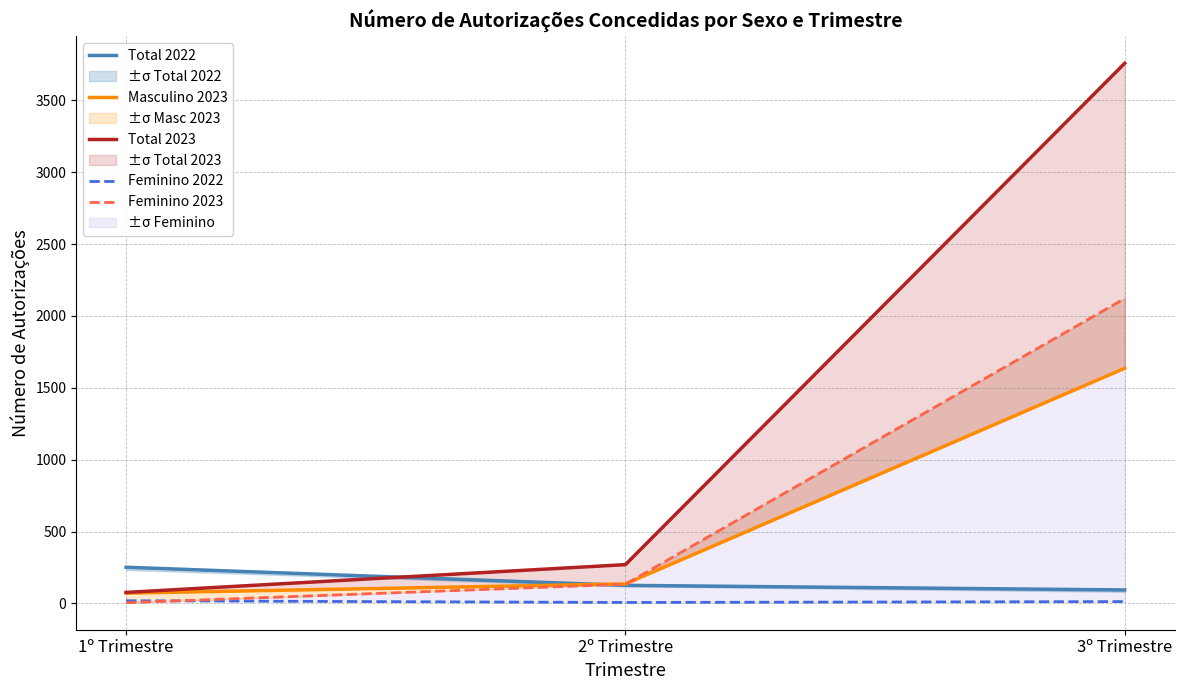

At which label does Total 2023 reach its peak?

3º Trimestre